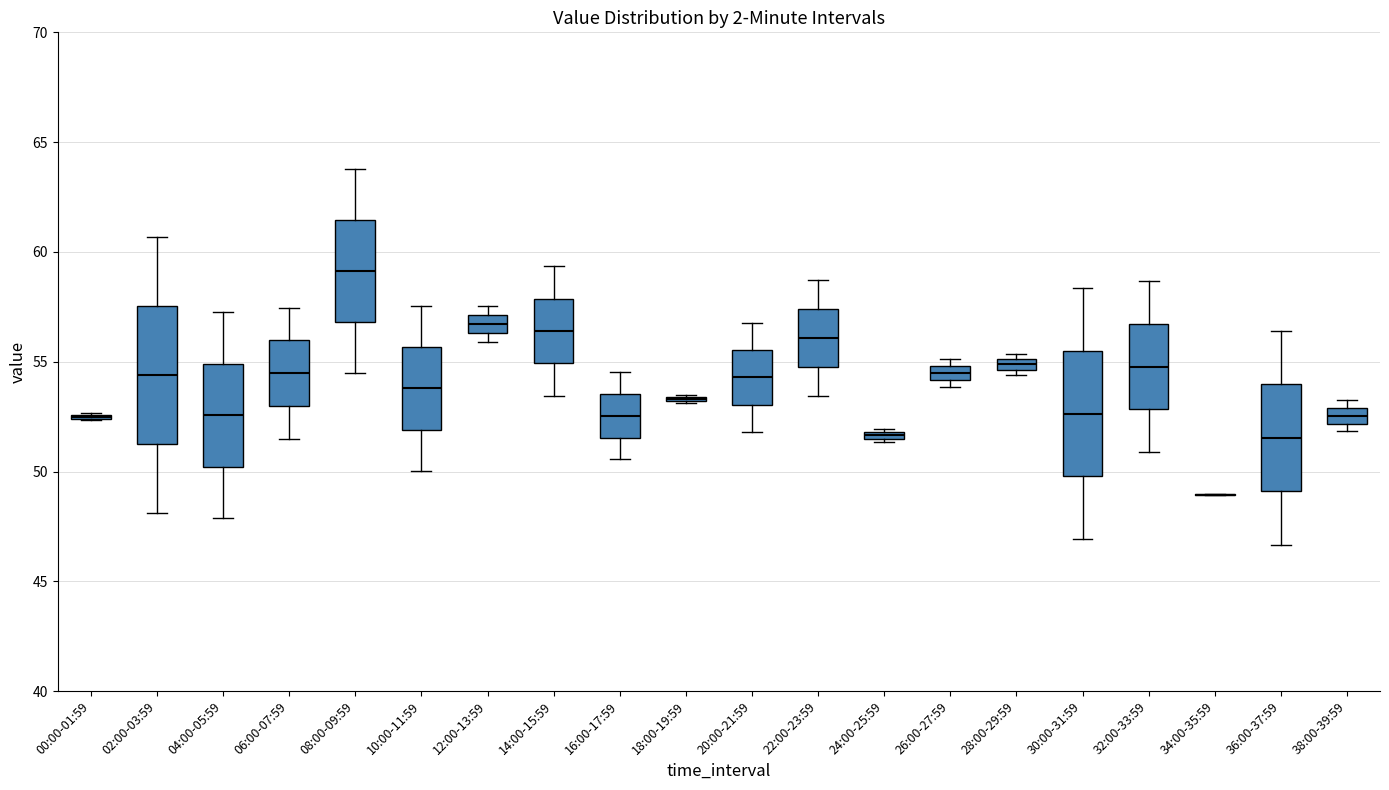

Where does the lower whisker of the box for 04:00-05:59 end on the y-axis? The values are not printed on the chart, so give them approximately, as read against the axis.

48.0